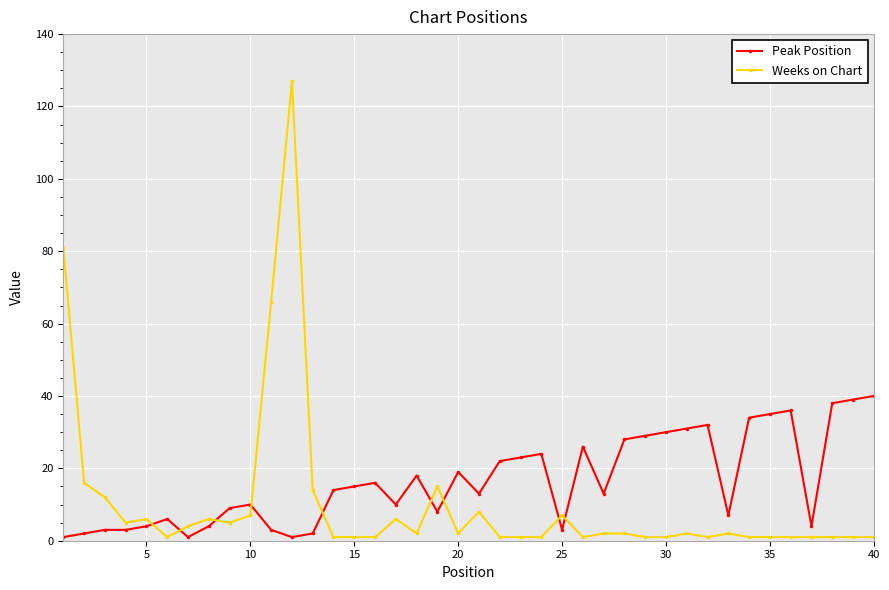

List the series in order of their peak value, lowest first.

Peak Position, Weeks on Chart